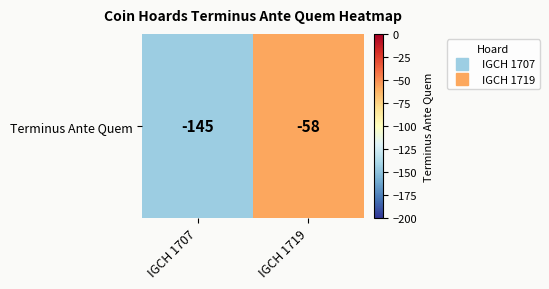

Is it true that the value at IGCH 1707 is -145?

True